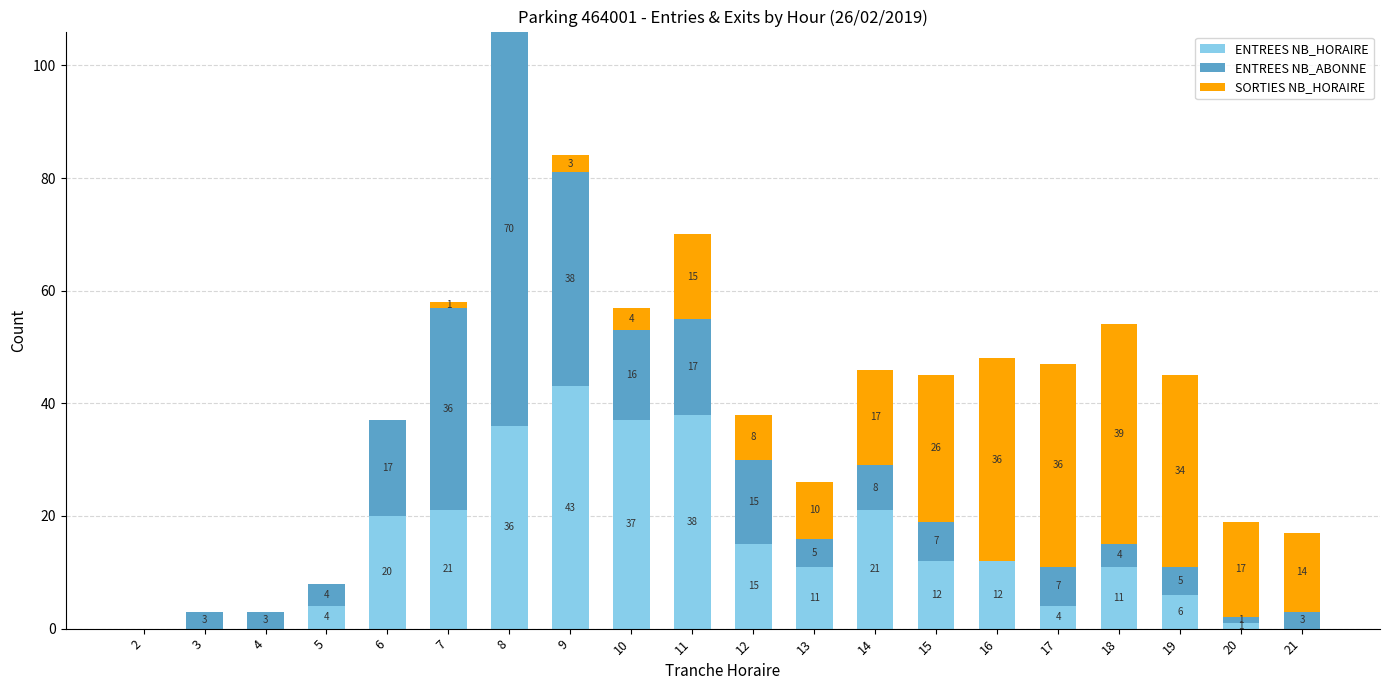

Are the bars horizontal?

No